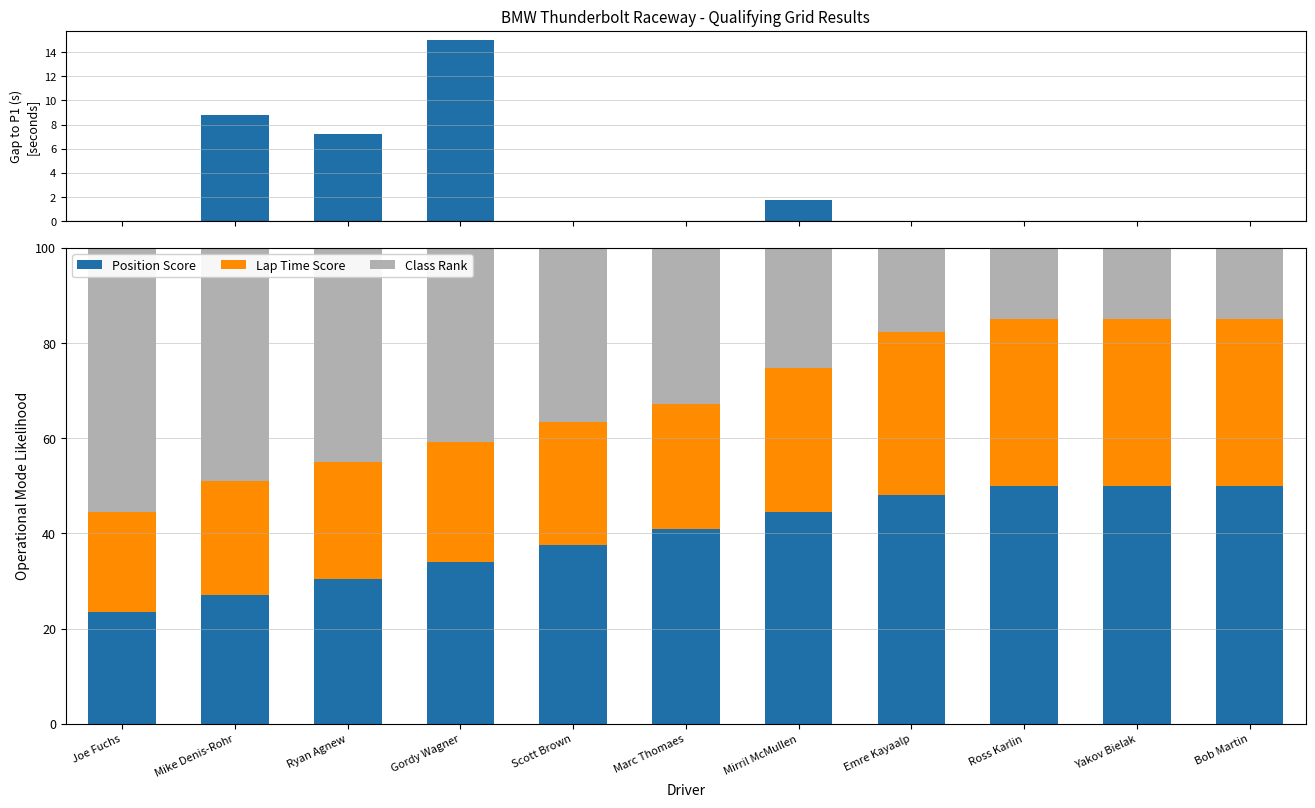

Reading right to left, what are all the values shown in this chart?

Gap to P1 (s): 0.0	0.0	0.0	0.0	1.7	0.0	0.0	15.0	7.2	8.8	0.0
Position Score: 50.0	50.0	50.0	48.0	44.5	41.0	37.5	34.0	30.5	27.0	23.5
Lap Time Score: 35.0	35.0	35.0	34.4	30.2	26.2	25.9	25.2	24.5	24.0	21.0
Class Rank: 15.0	15.0	15.0	17.6	25.3	32.8	36.6	40.8	45.0	49.0	55.5